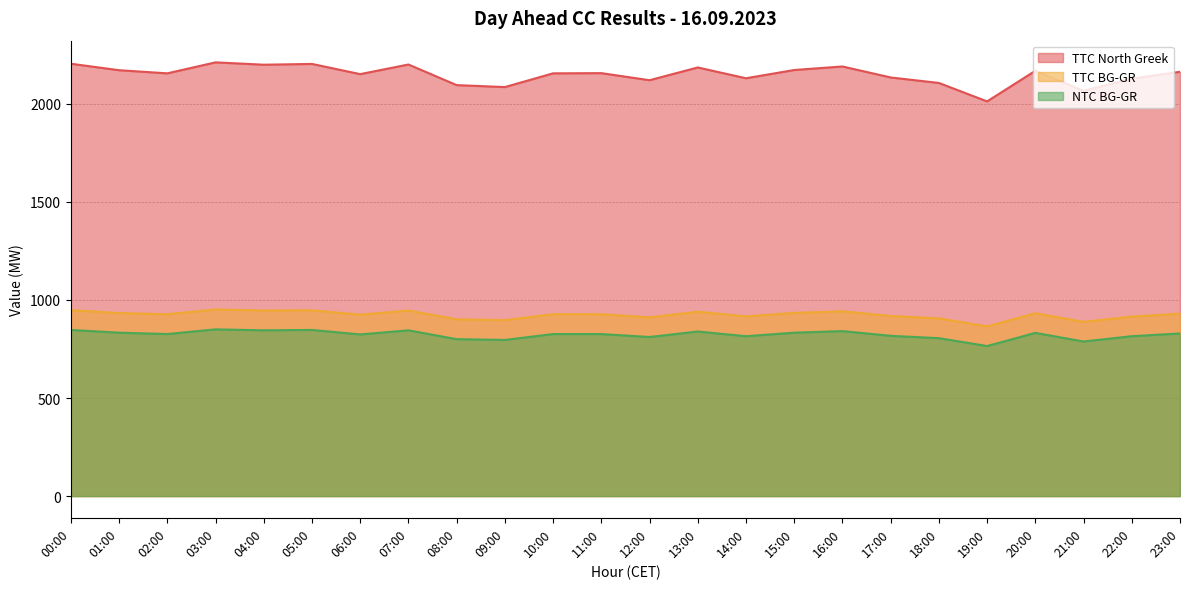

What is the label of the 8th point from the left?

07:00